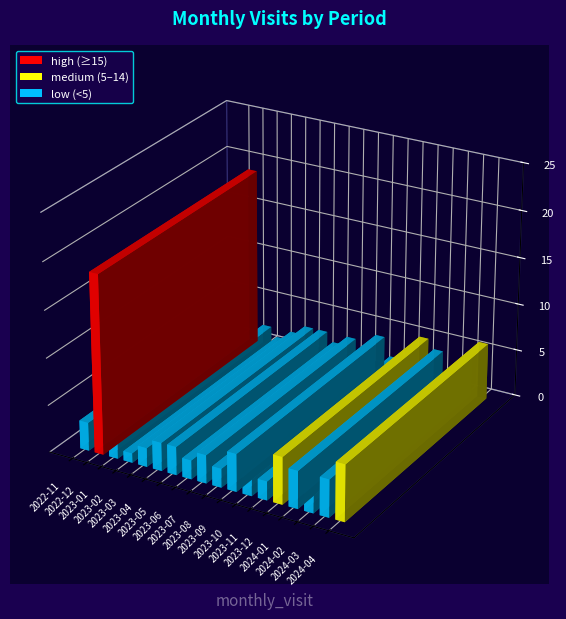

At which label is the value closest to 10?

2024-04